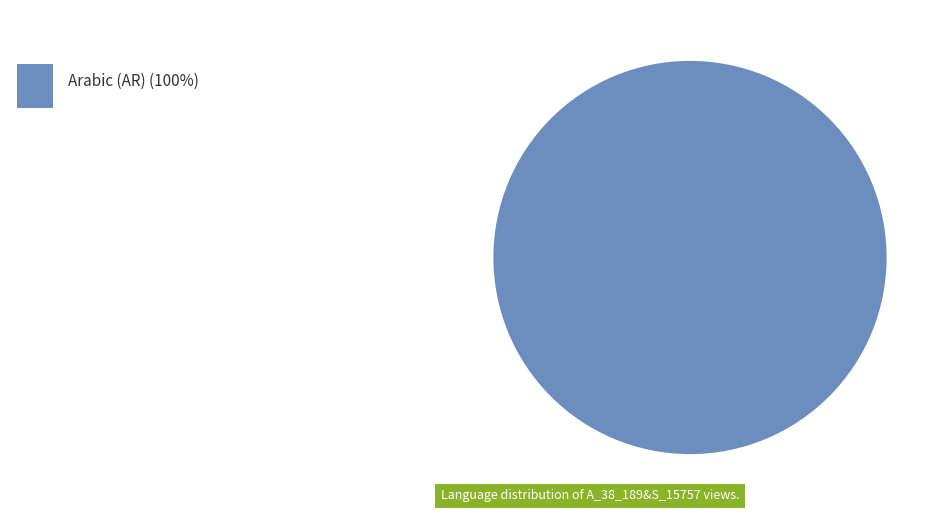

Is there a majority slice in this chart?

Yes